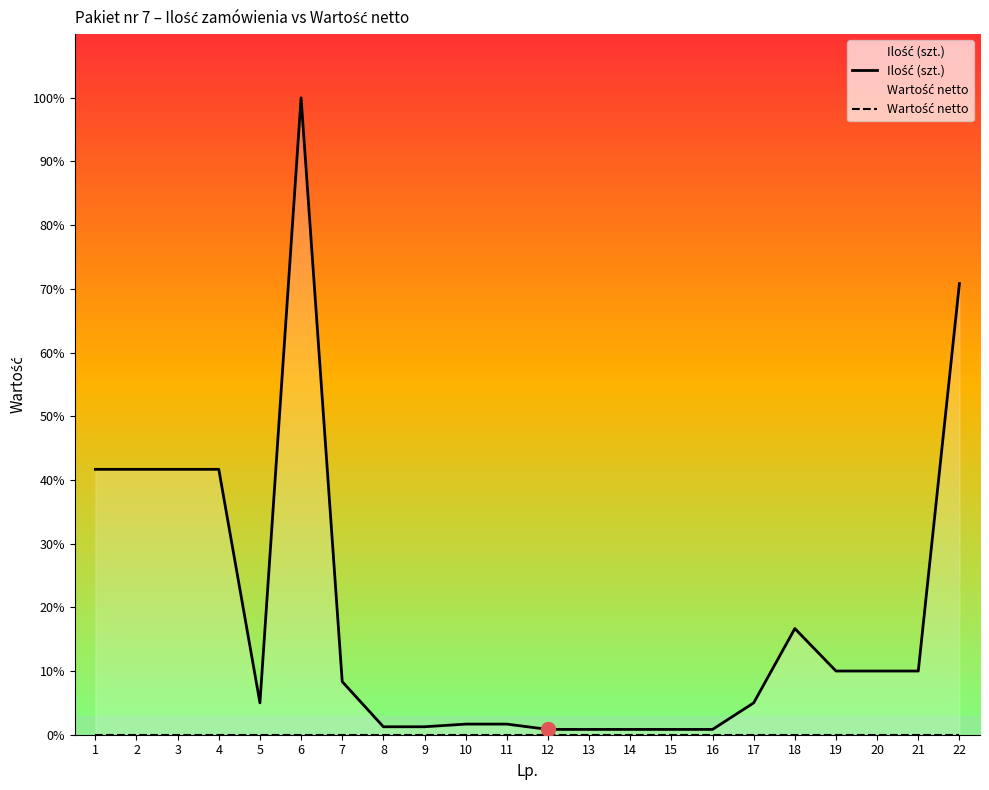

Rank the series at 12 from lowest to highest value.

Wartość netto, Ilość (szt.)